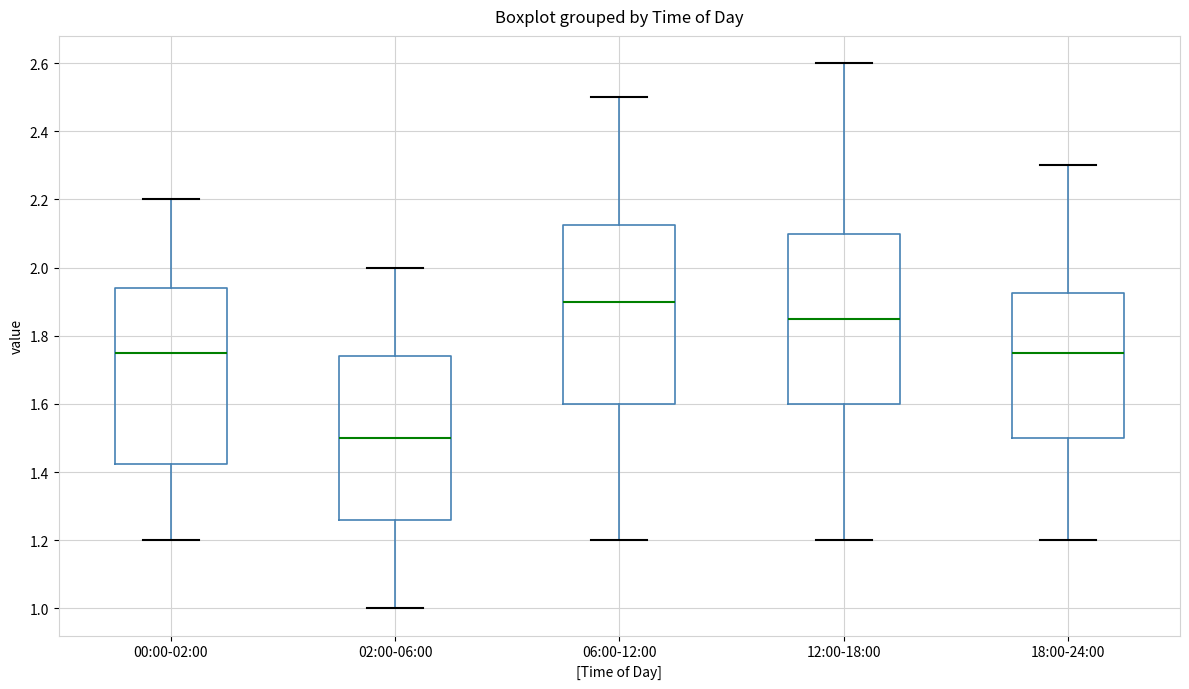

Reading left to right, read every box against the y-axis: the position of its median line, the range the box covers, and the ends of its whiskers. The values are not printed on the chart, so give them approximately, as read against the axis.

00:00-02:00: median 1.76, box 1.42 to 1.94, whiskers 1.20 to 2.20
02:00-06:00: median 1.50, box 1.26 to 1.74, whiskers 1.00 to 2.00
06:00-12:00: median 1.90, box 1.60 to 2.12, whiskers 1.20 to 2.50
12:00-18:00: median 1.86, box 1.60 to 2.10, whiskers 1.20 to 2.60
18:00-24:00: median 1.76, box 1.50 to 1.92, whiskers 1.20 to 2.30